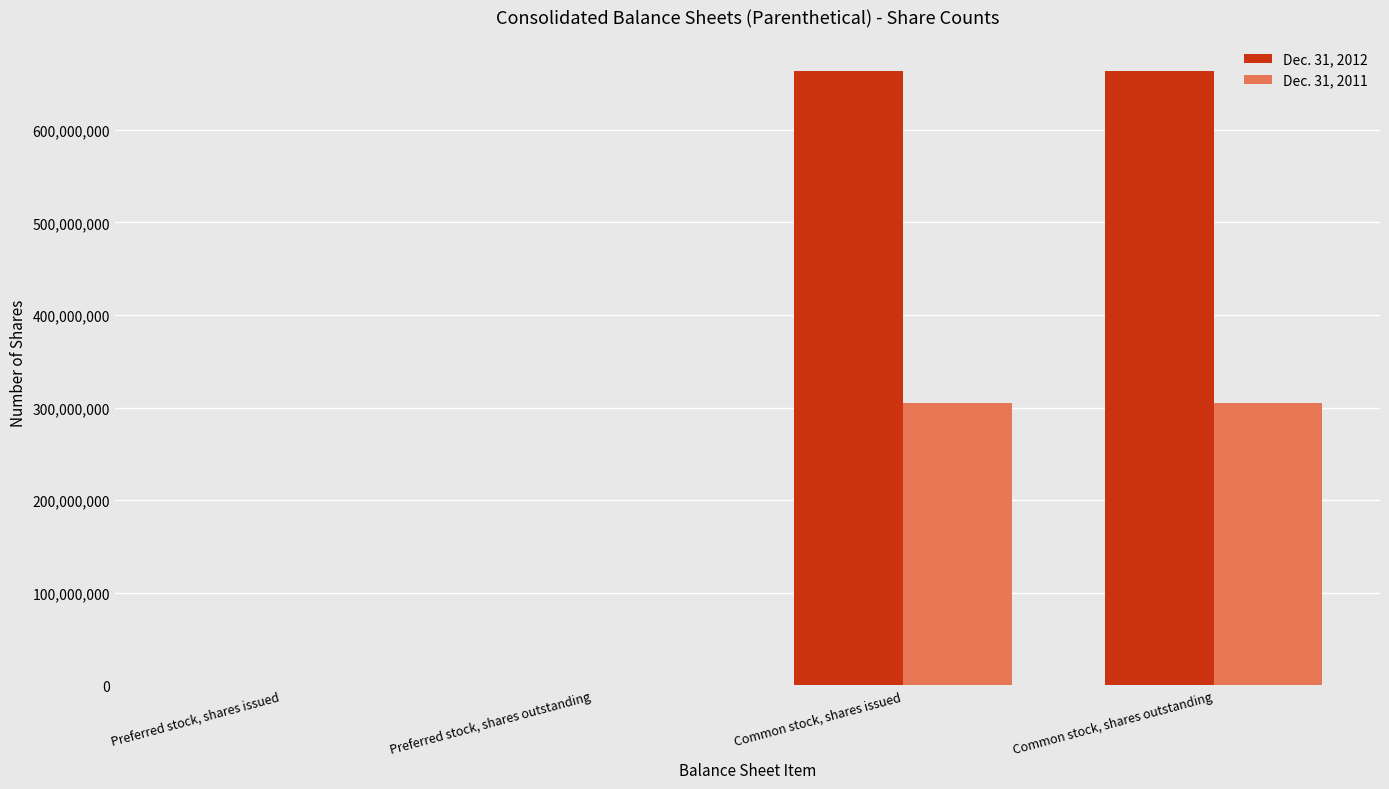

How many categories are shown in the chart?

4